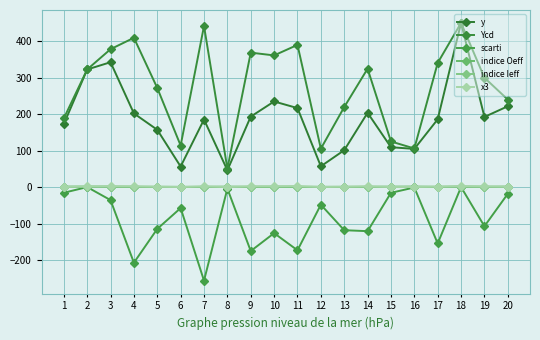

At which label does Ycd first exceed 322?

2